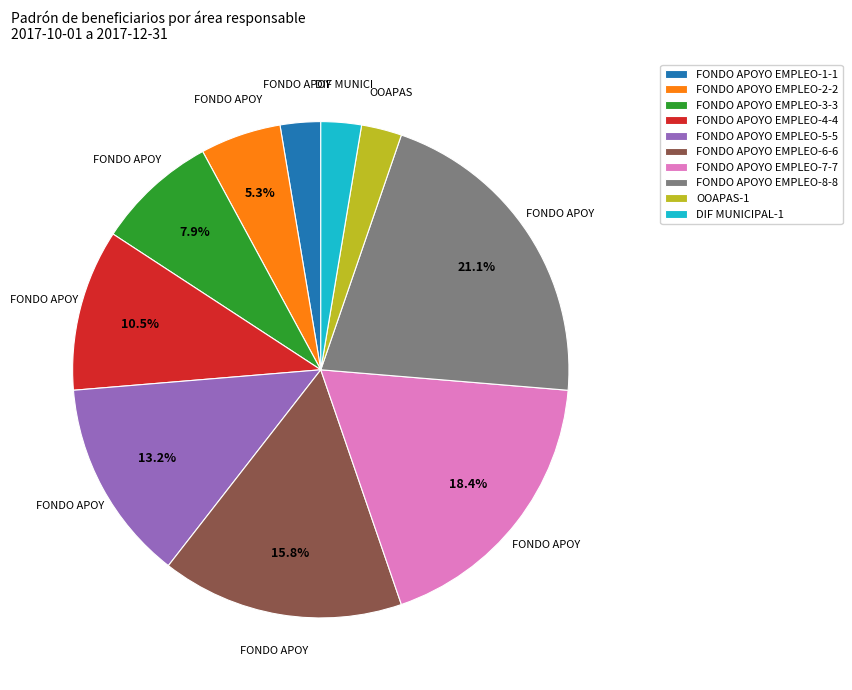

What portion of the pie excludes FONDO APOYO EMPLEO-3?

92.1%